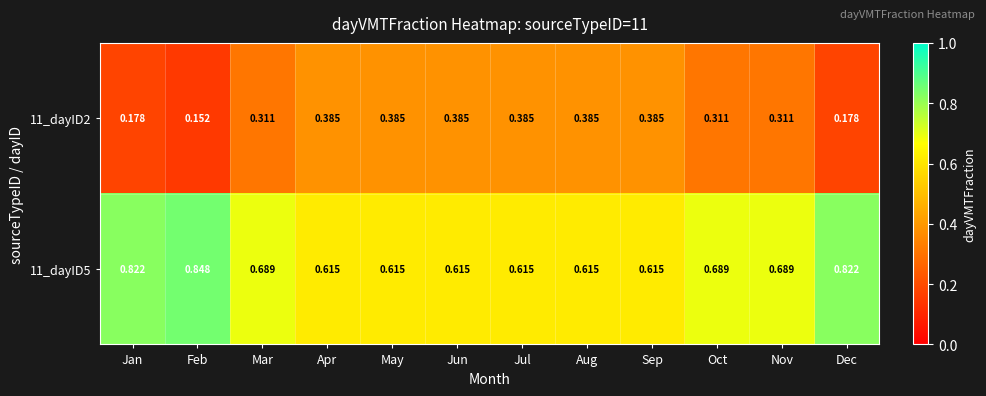

Which category has the lowest value across all series?

Feb